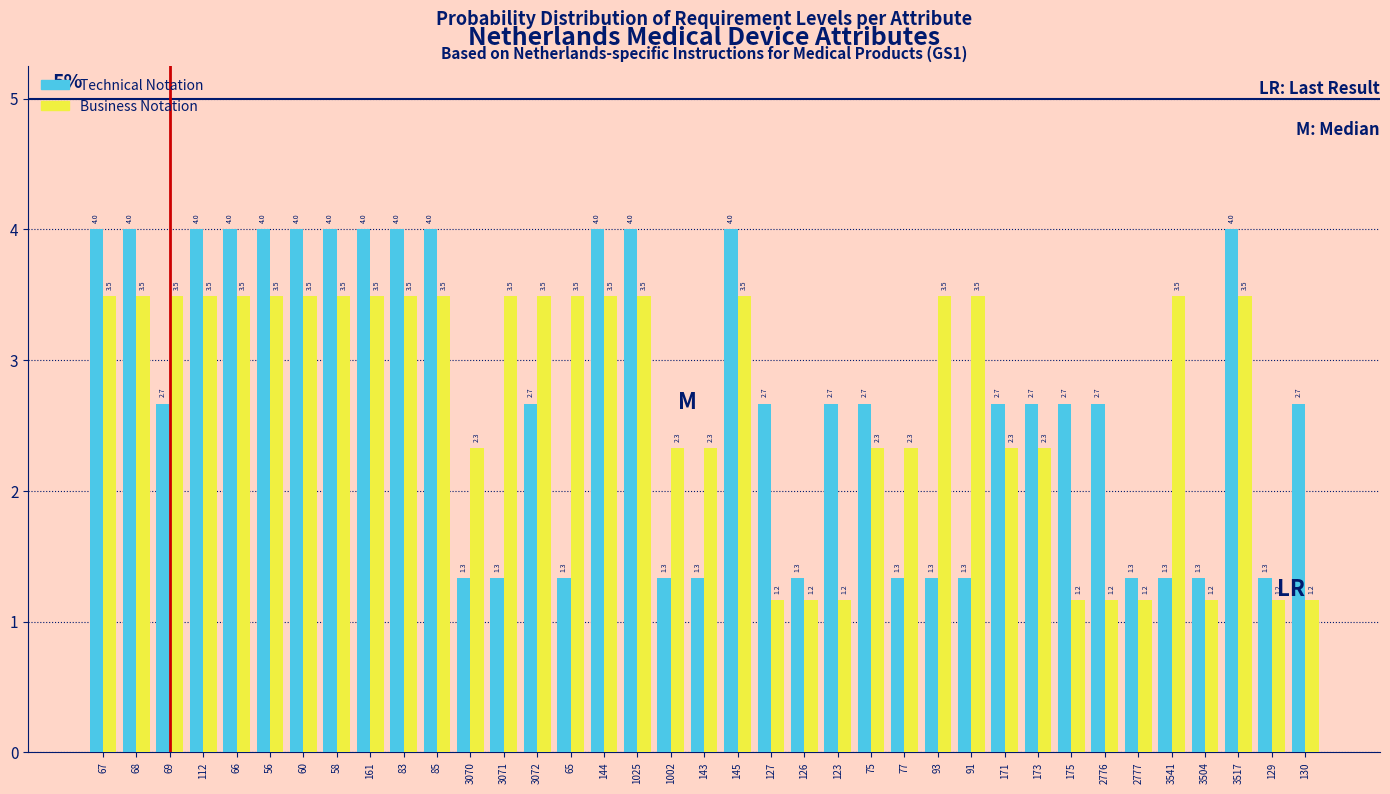

Reading left to right, what are all the values shown in this chart?

Technical Notation: 67=4.0	68=4.0	69=2.7	112=4.0	66=4.0	56=4.0	60=4.0	58=4.0	161=4.0	83=4.0	85=4.0	3070=1.3	3071=1.3	3072=2.7	65=1.3	144=4.0	1025=4.0	1002=1.3	143=1.3	145=4.0	127=2.7	126=1.3	123=2.7	75=2.7	77=1.3	93=1.3	91=1.3	171=2.7	173=2.7	175=2.7	2776=2.7	2777=1.3	3541=1.3	3504=1.3	3517=4.0	129=1.3	130=2.7
Business Notation: 67=3.5	68=3.5	69=3.5	112=3.5	66=3.5	56=3.5	60=3.5	58=3.5	161=3.5	83=3.5	85=3.5	3070=2.3	3071=3.5	3072=3.5	65=3.5	144=3.5	1025=3.5	1002=2.3	143=2.3	145=3.5	127=1.2	126=1.2	123=1.2	75=2.3	77=2.3	93=3.5	91=3.5	171=2.3	173=2.3	175=1.2	2776=1.2	2777=1.2	3541=3.5	3504=1.2	3517=3.5	129=1.2	130=1.2